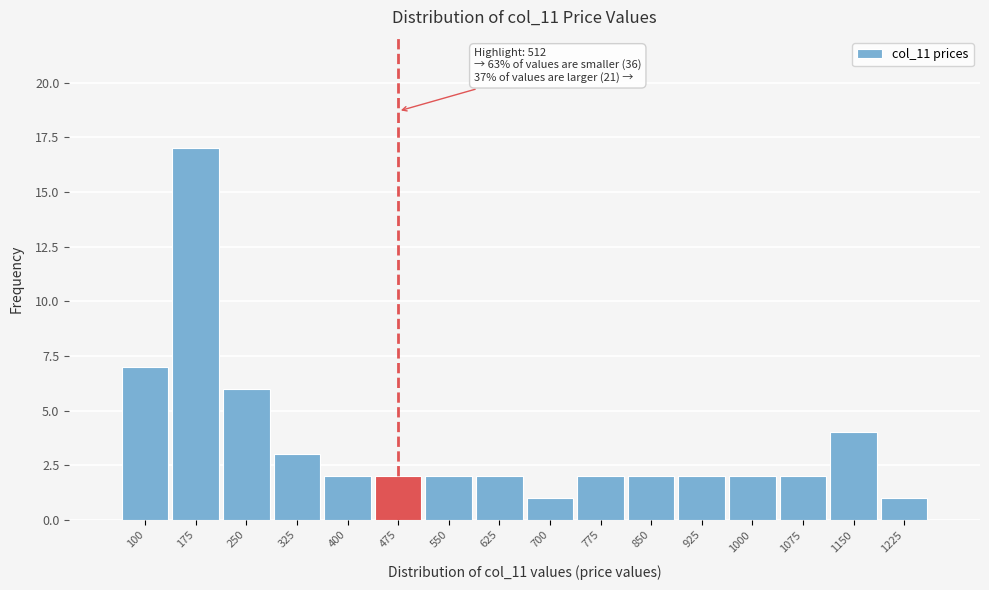

Reading left to right, transcribe all the data shown in this chart.

7	17	6	3	2	2	2	2	1	2	2	2	2	2	4	1